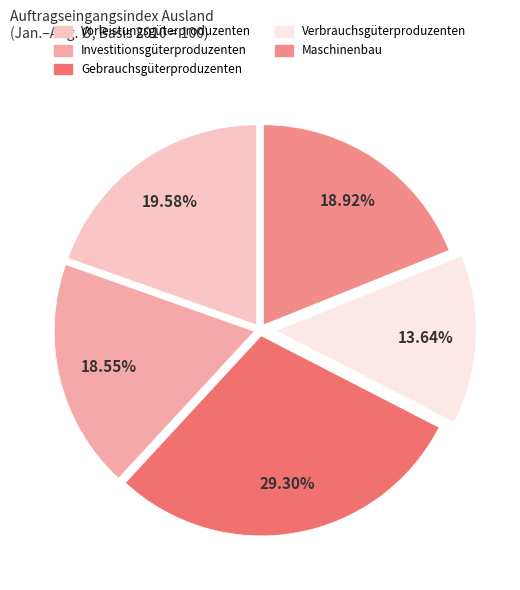

How many segments does this pie chart have?

5